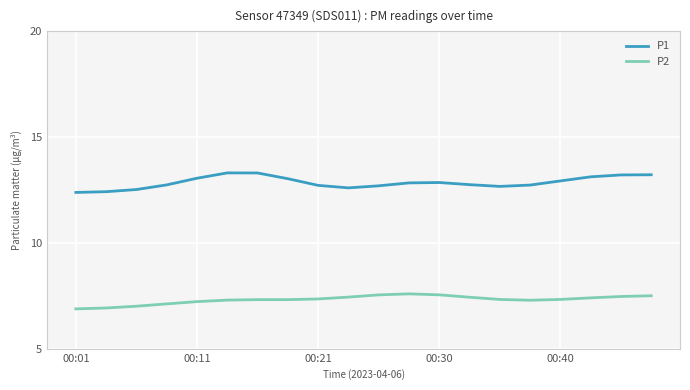

What is the difference between the maximum and minimum values in the P1 series?

0.9